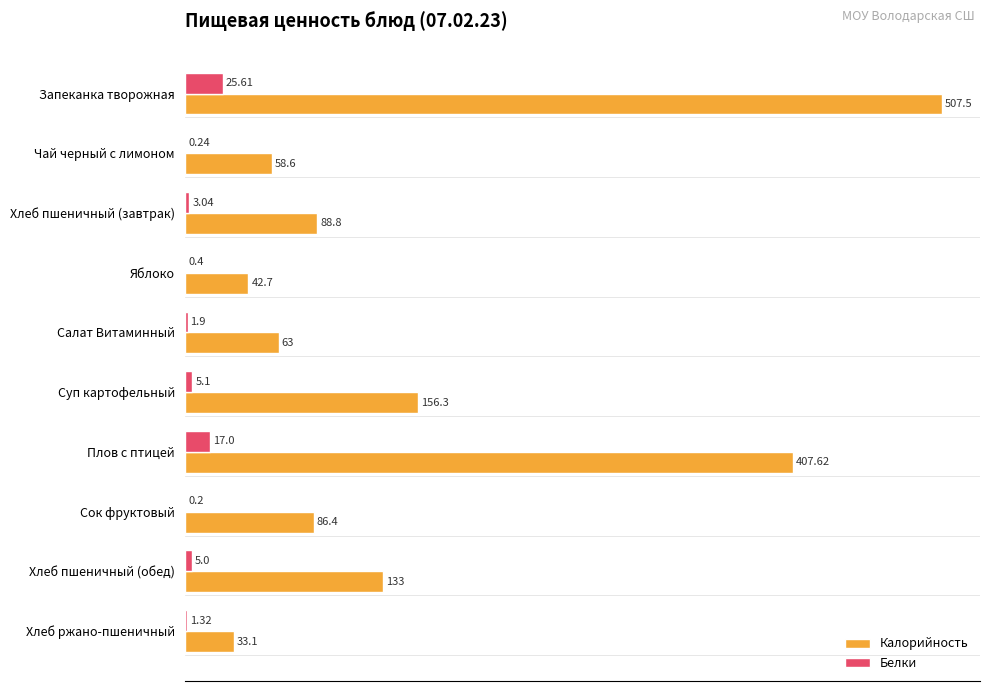

Between Чай черный с лимоном and Хлеб пшеничный (обед), which series saw the biggest shift?

Калорийность